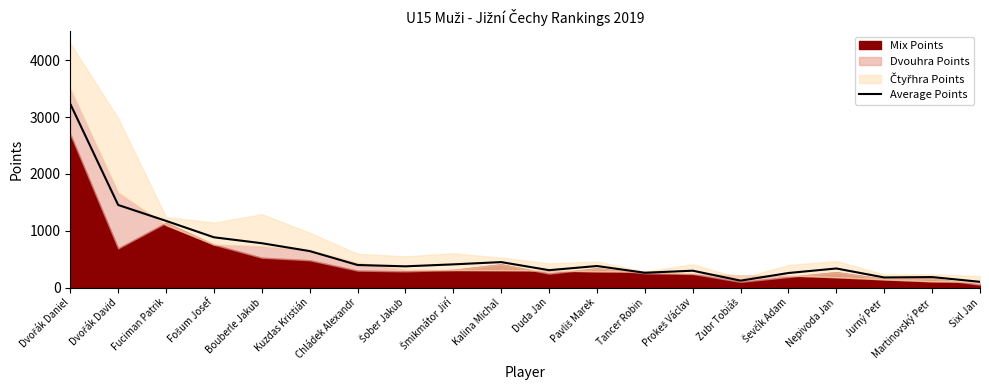

Approximately how many times larger is the value at Zubr Tobiáš compared to Prokeš Václav?

0.4